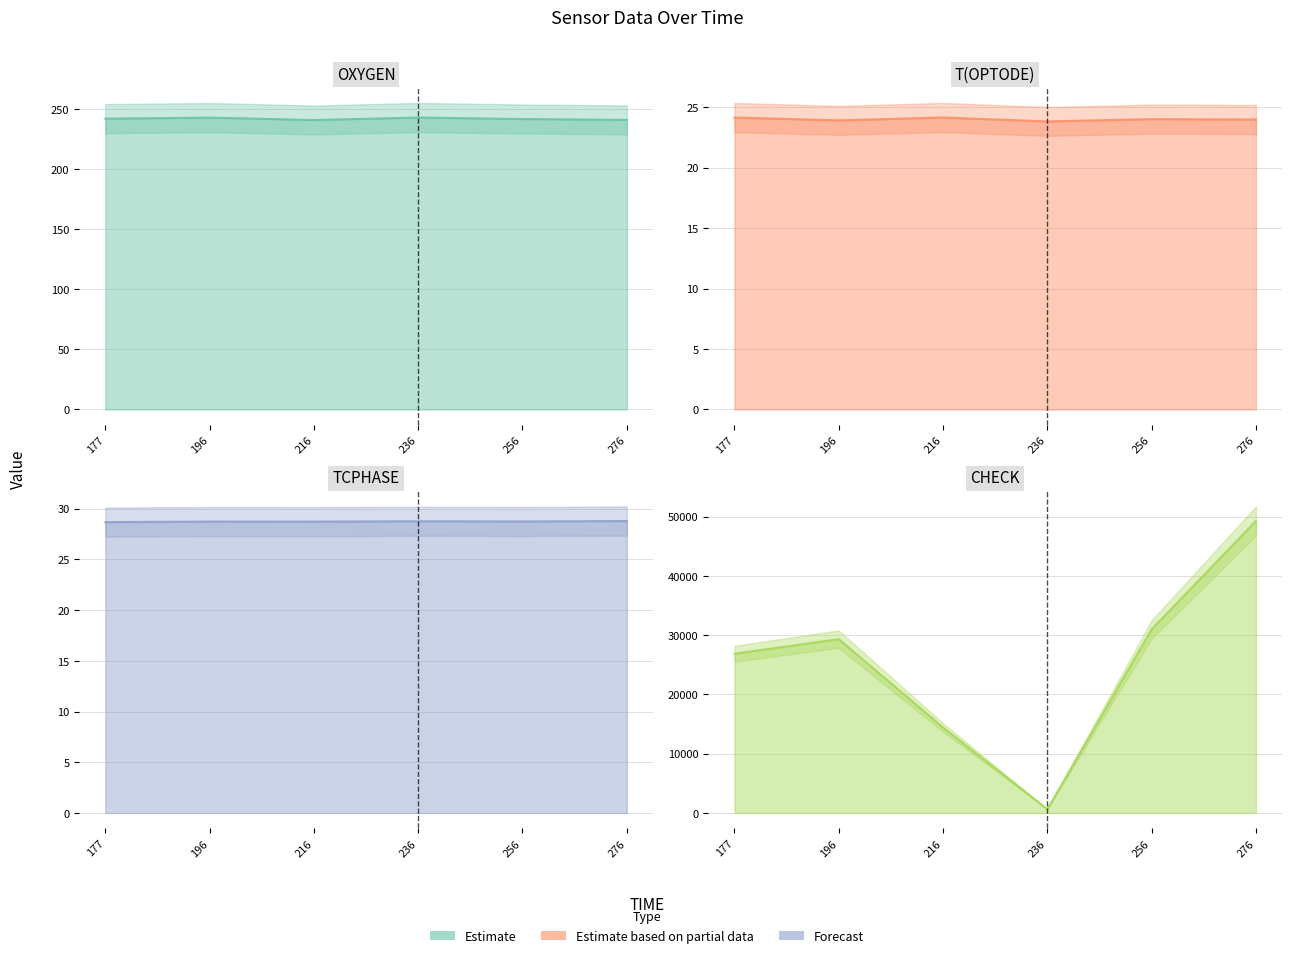

What is the value of the CHECK line point at the 6th from the left?

49275.0